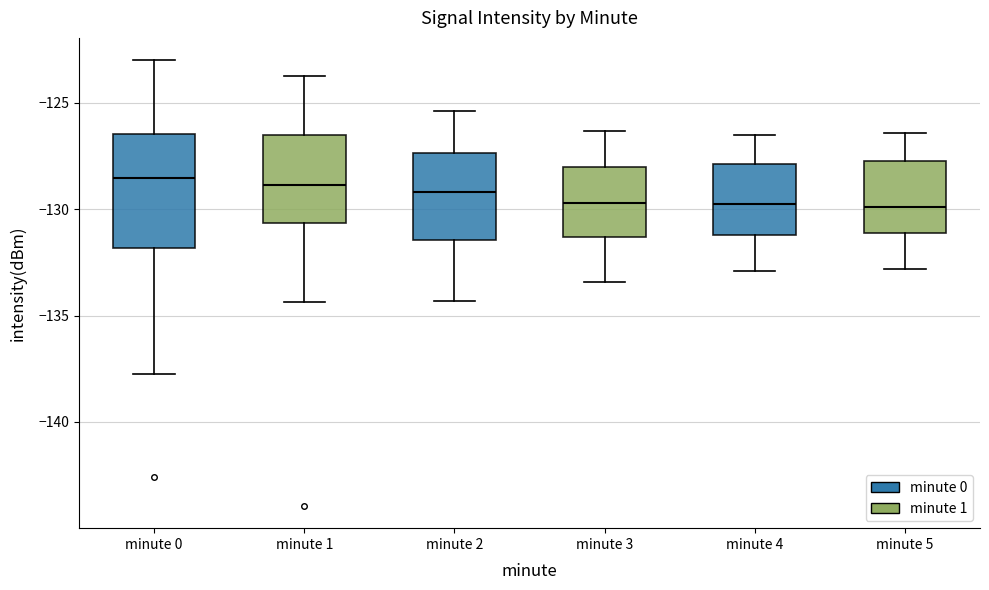

Where is the lower edge of the box for minute 5 on the y-axis? The values are not printed on the chart, so give them approximately, as read against the axis.

-131.0